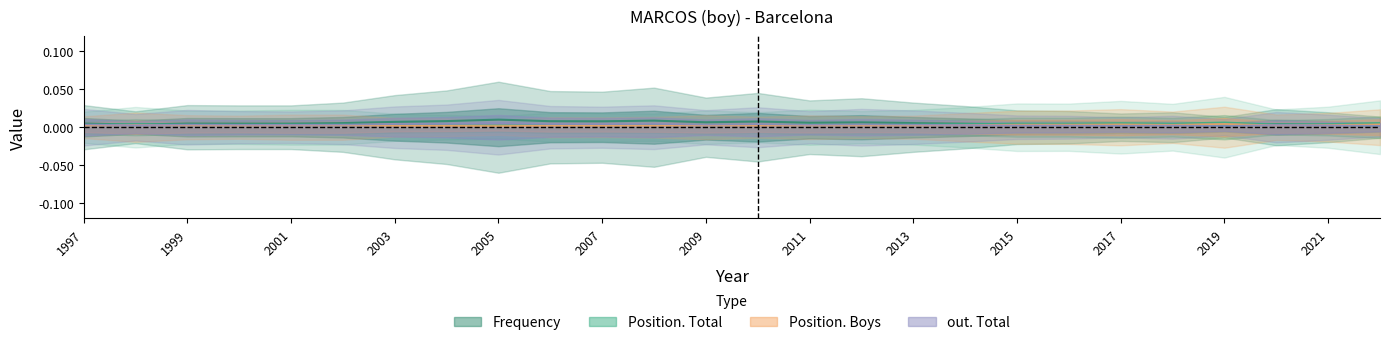

How many lines are shown in the chart?

4